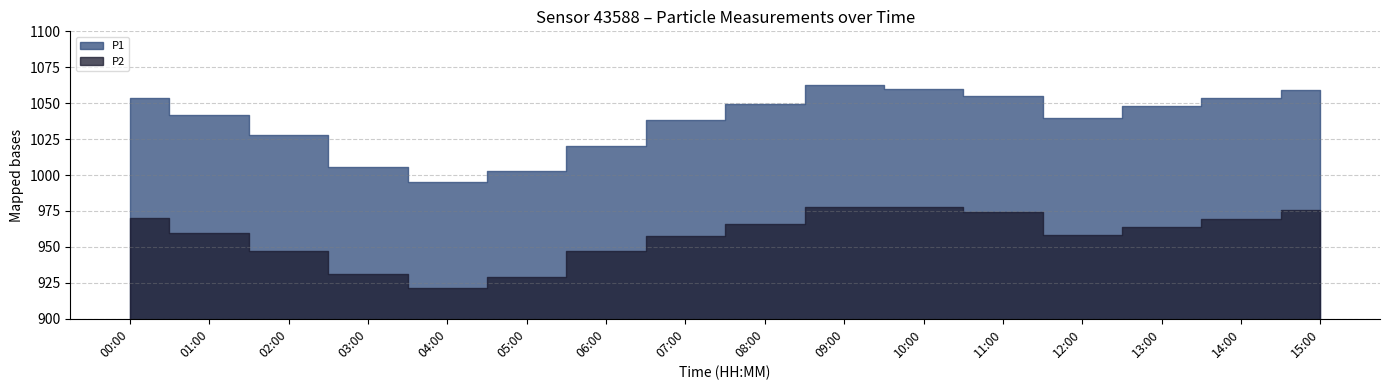

List the labels in order of P1 value, largest first.

09:00, 10:00, 15:00, 11:00, 00:00, 14:00, 08:00, 13:00, 01:00, 12:00, 07:00, 02:00, 06:00, 03:00, 05:00, 04:00